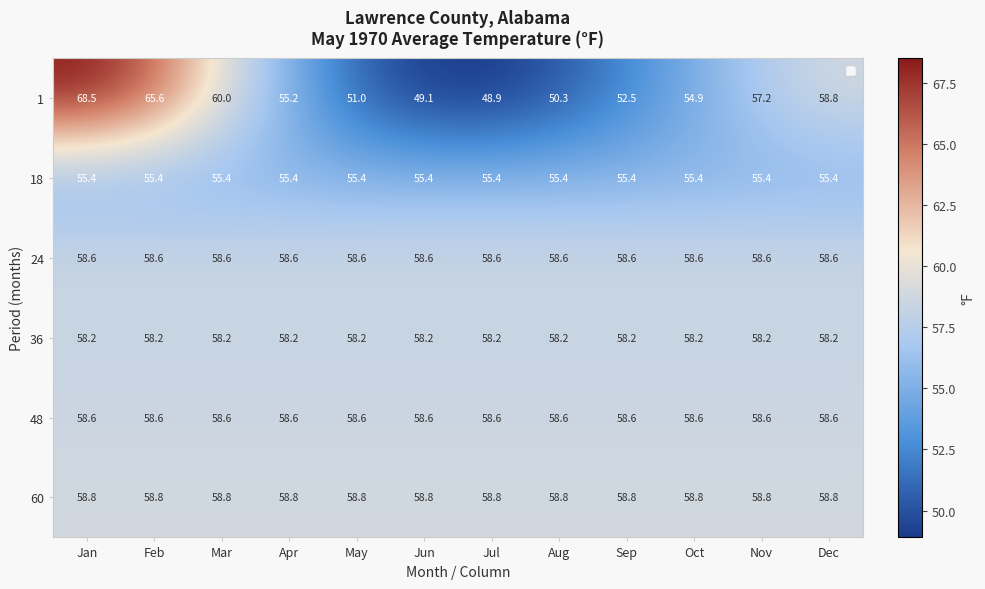

What is the sum of the 48 values at May and Oct?

117.2